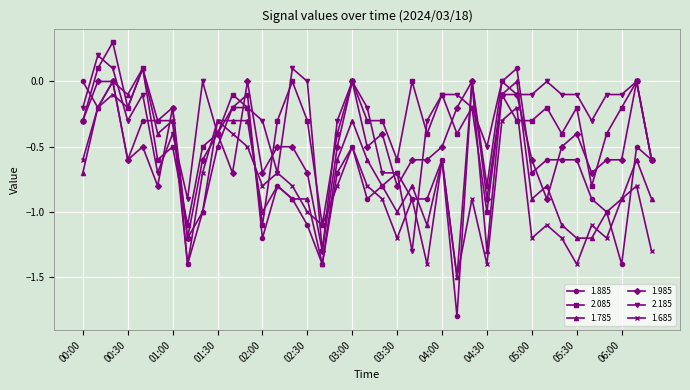

Which series has the largest range (max minus min)?

1.885